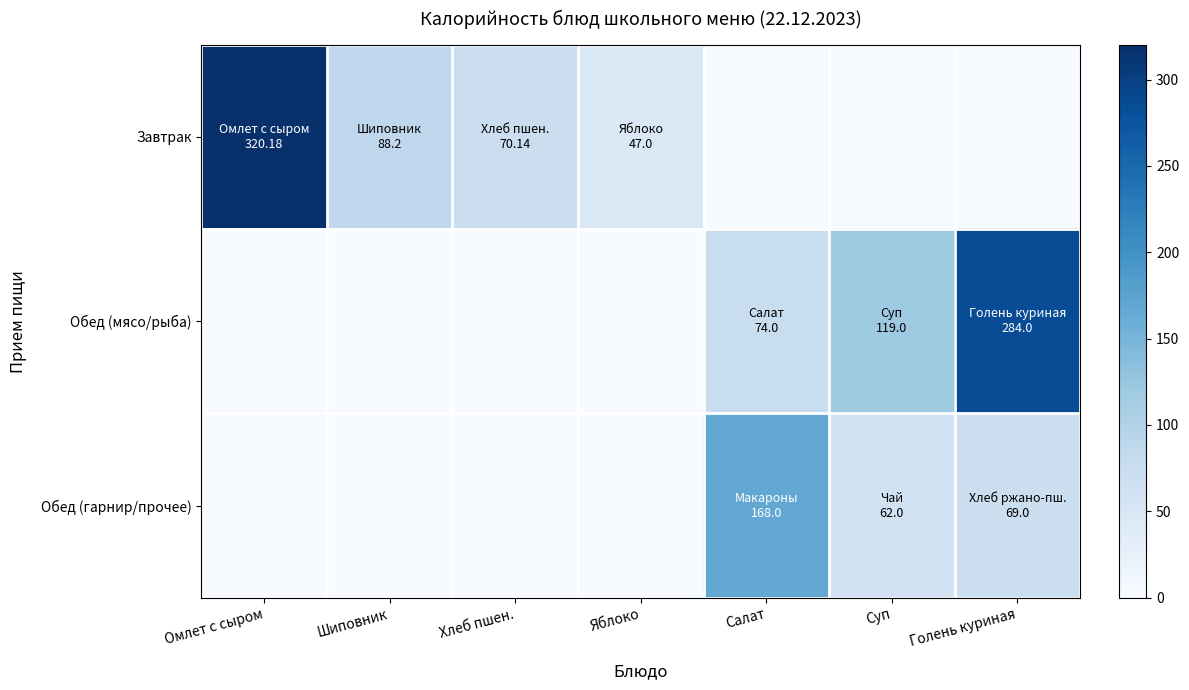

Between Яблоко and Голень куриная, which series saw the biggest shift?

Обед (мясо/рыба)